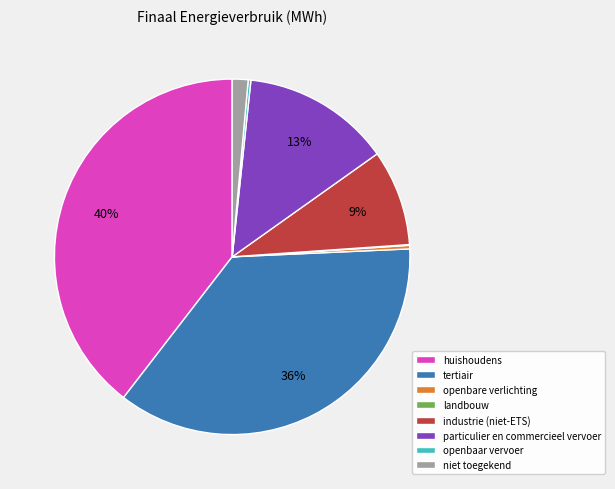

Is it true that niet toegekend is 14% of the pie?

False